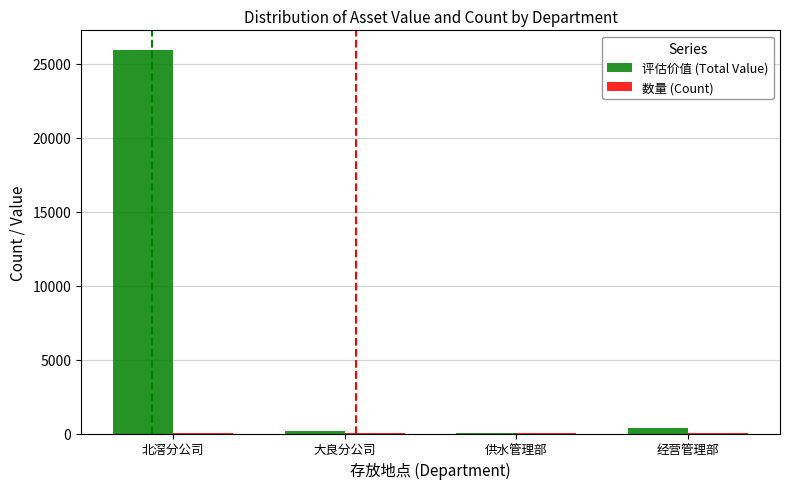

Which series has the widest spread of values?

评估价值 (Total Value)